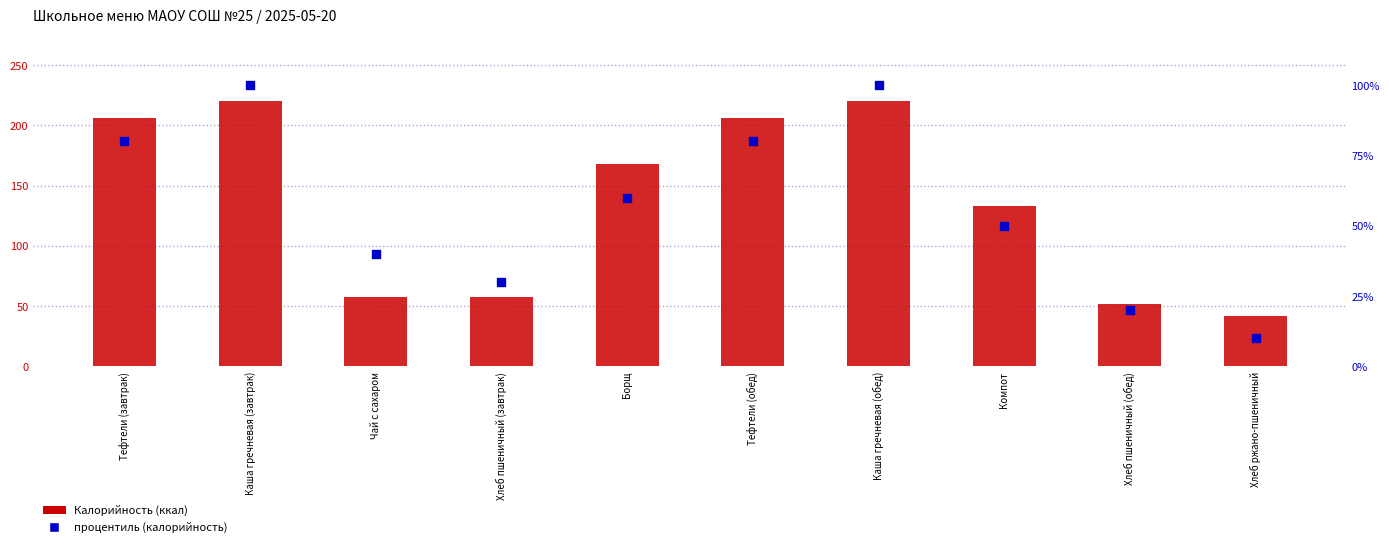

Which series has the largest total across all categories?

Калорийность